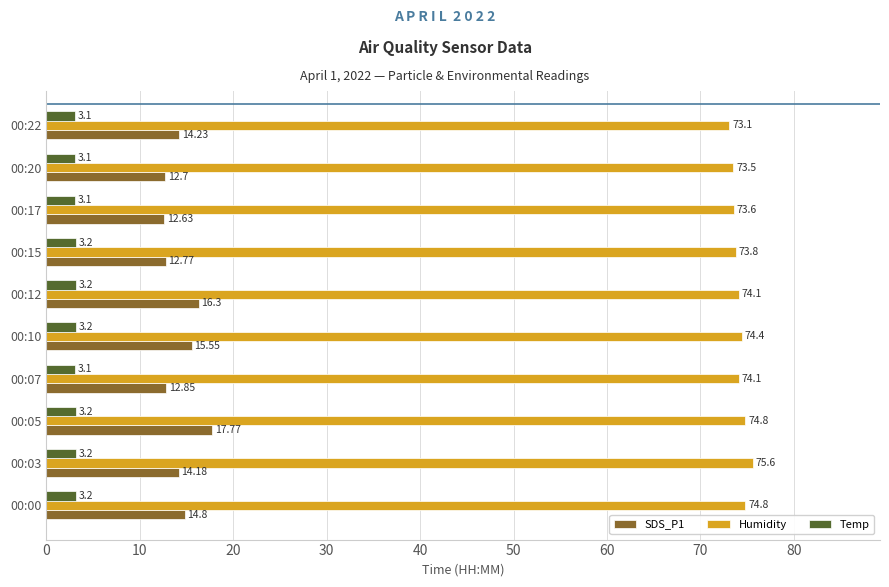

At which category is the sum across all series the highest?

00:05